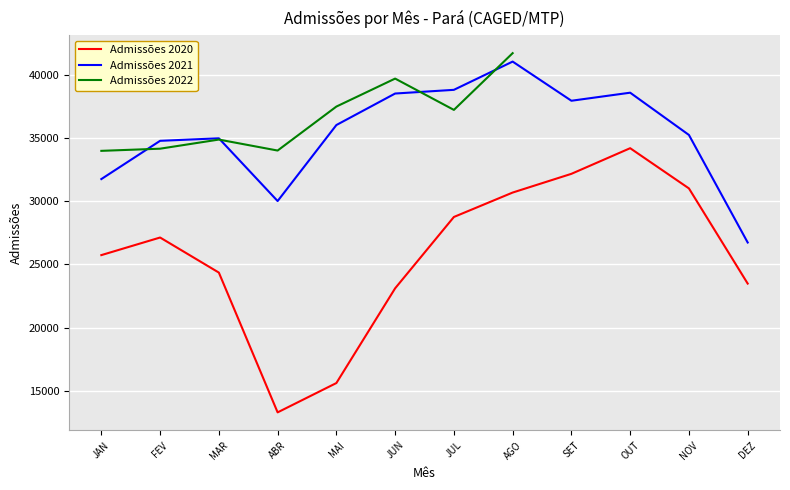

What is the sum of the Admissões 2020 values at JAN and OUT?

59927